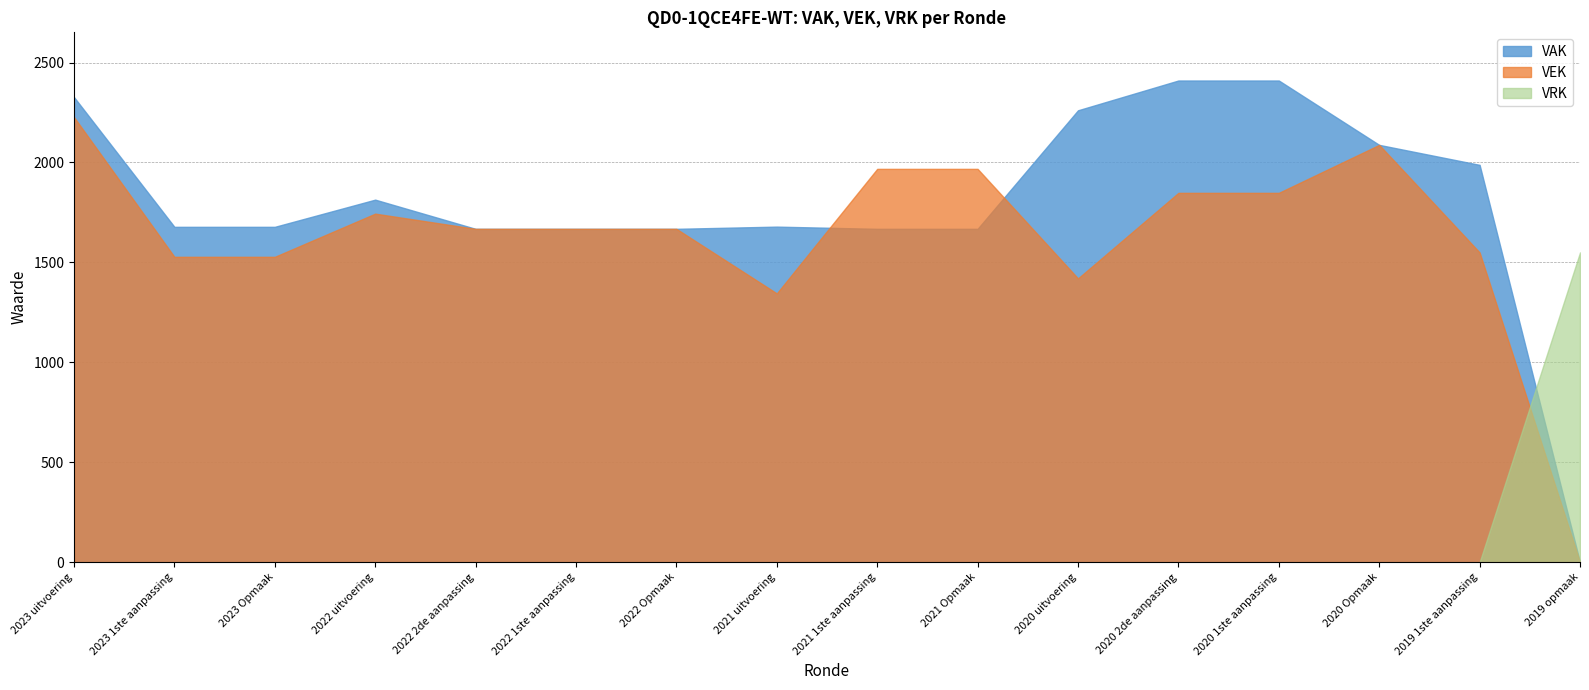

What position from the right is 2021 Opmaak?

7